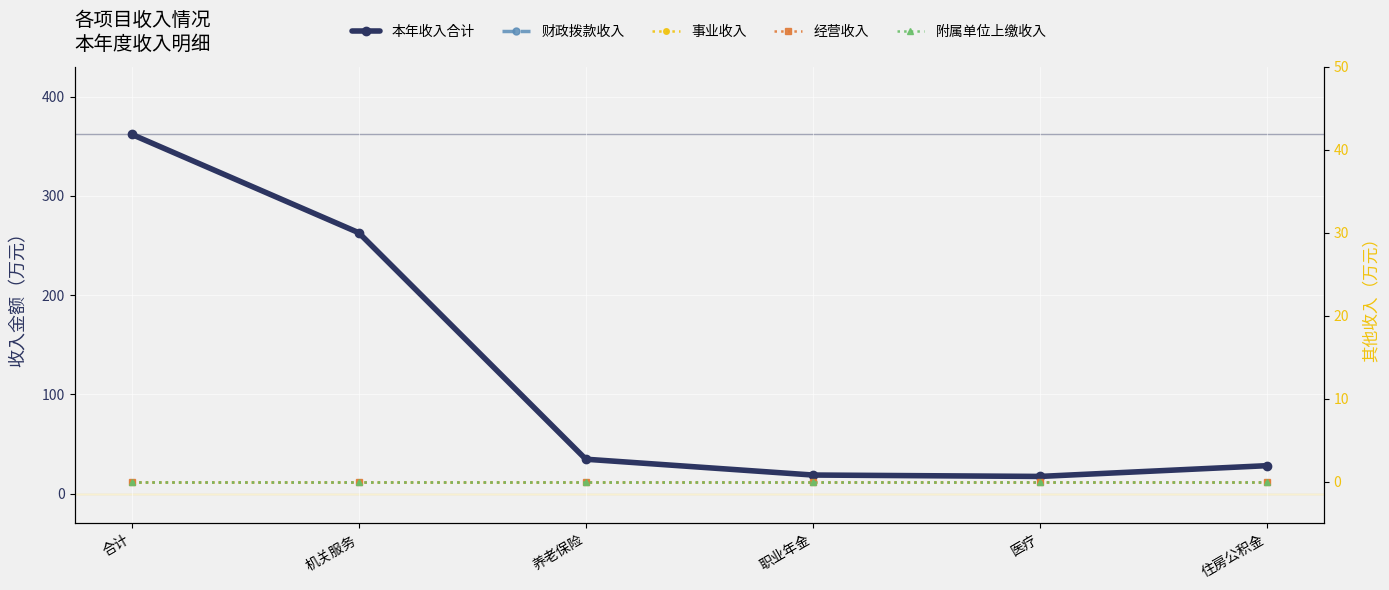

Between 职业年金 and 医疗, which series saw the biggest shift?

本年收入合计